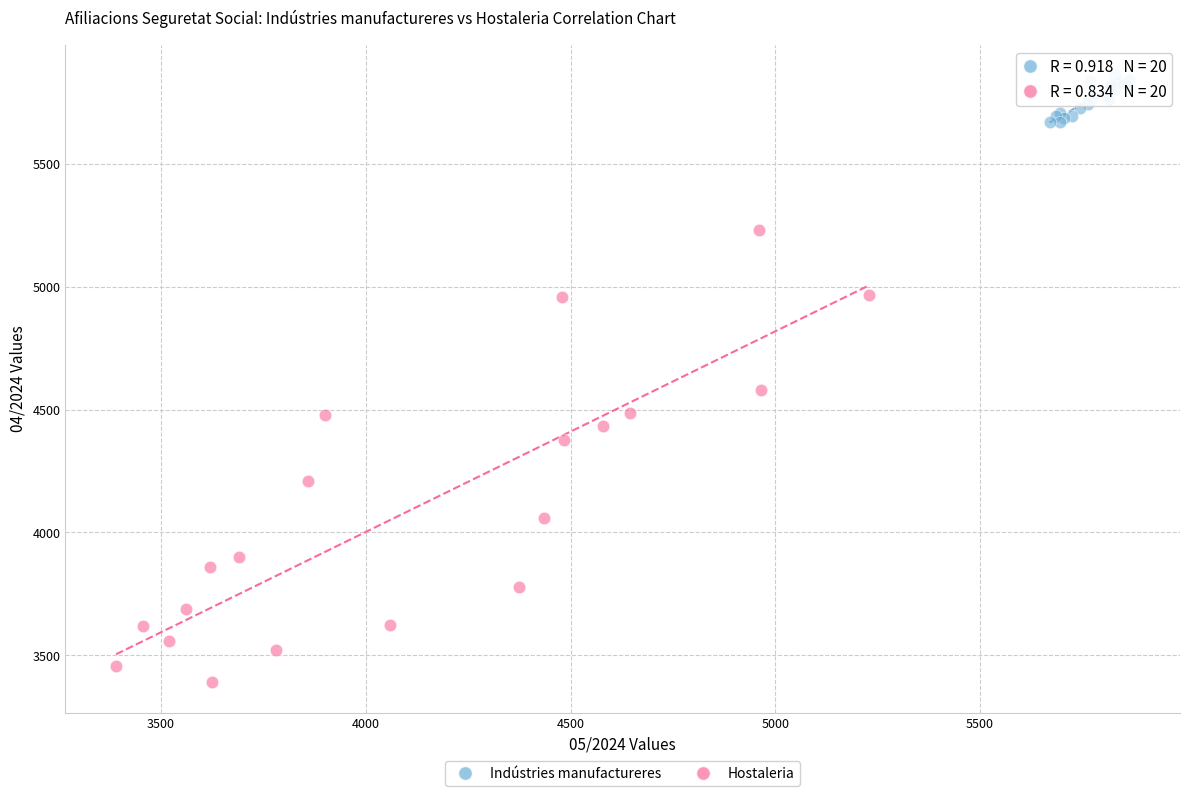

Which series contains the lowest Y value?

Hostaleria